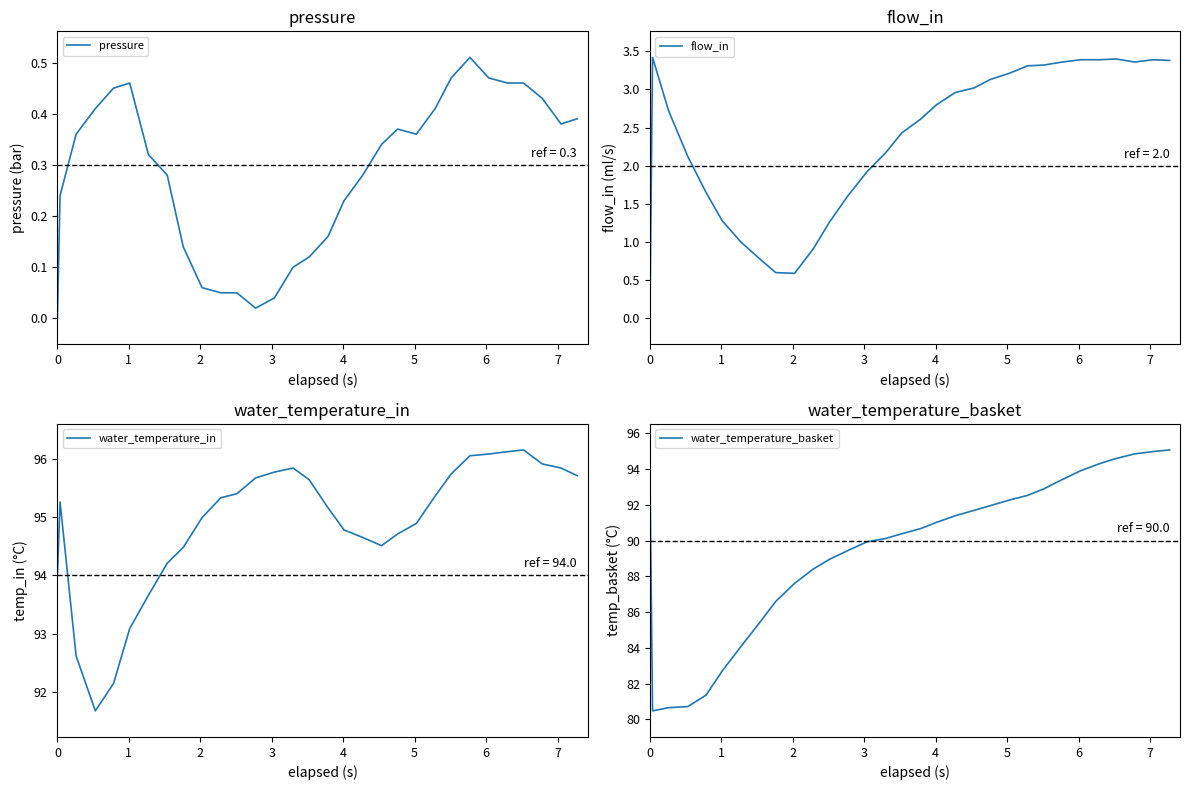

In flow_in, how many points are higher than both neighbors (excluding endpoints)?

3